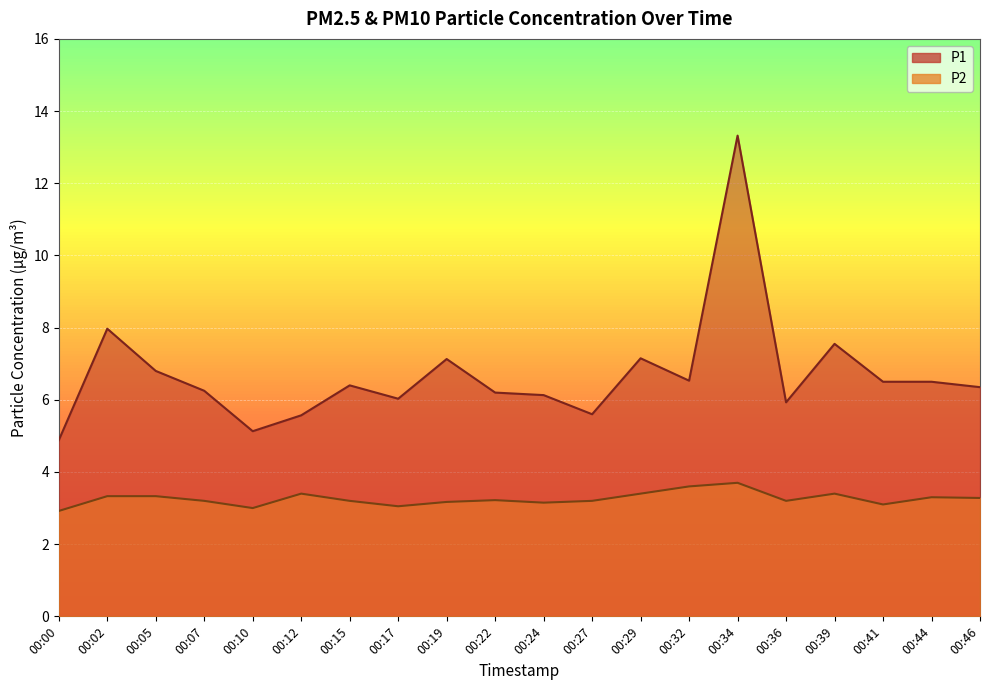

List the labels in order of P1 value, smallest first.

00:00, 00:10, 00:12, 00:27, 00:36, 00:17, 00:24, 00:22, 00:07, 00:46, 00:15, 00:41, 00:44, 00:32, 00:05, 00:19, 00:29, 00:39, 00:02, 00:34